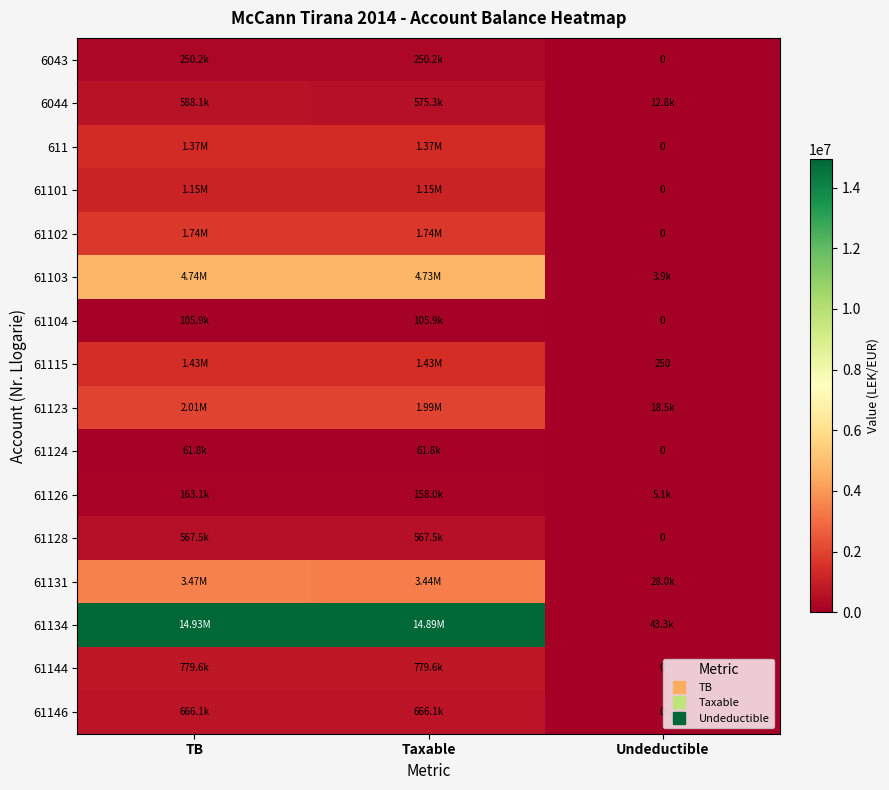

True or false: 611 has a value of 0.0 at Undeductible.

True